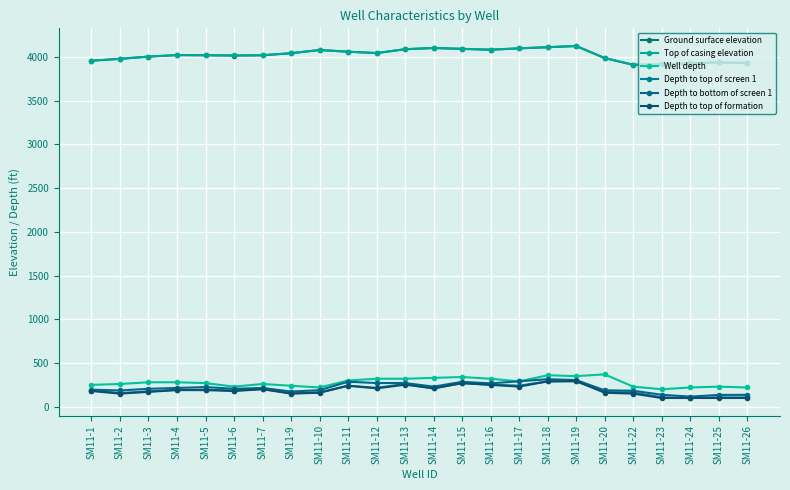

Which has a higher value, SM11-18 or SM11-25?

SM11-18